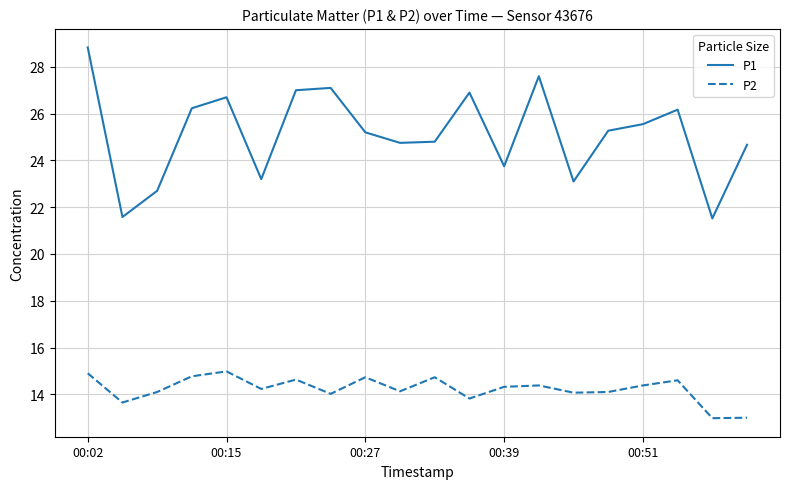

Which series has the largest total across all categories?

P1